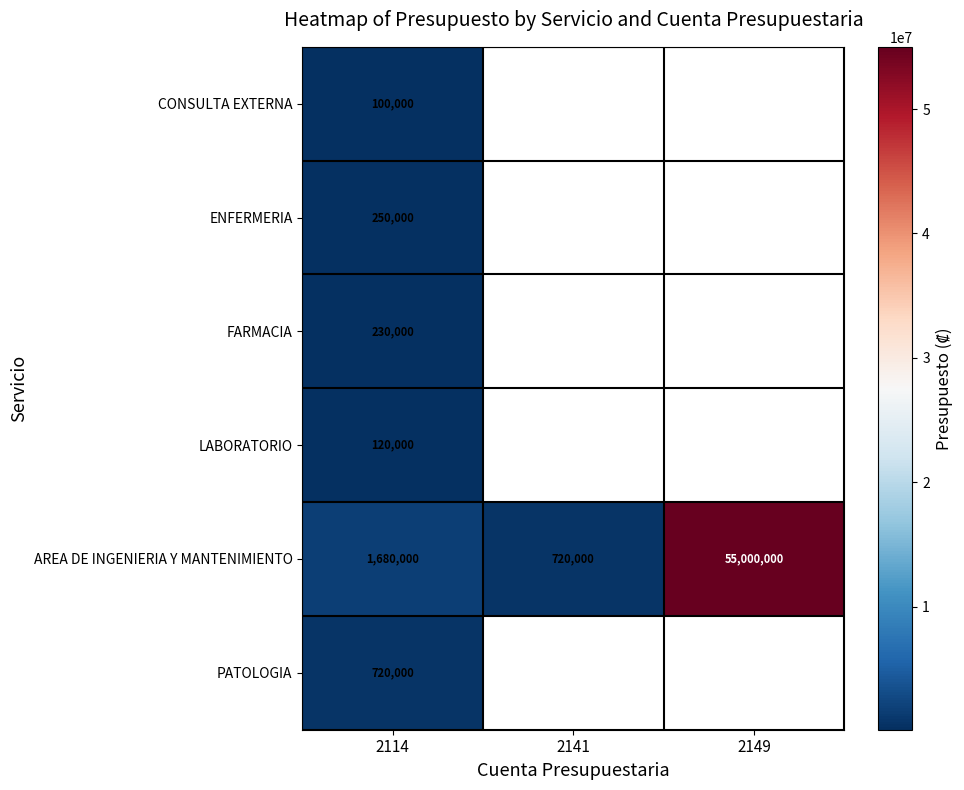

Which has a higher value, 2149 or 2114?

2114